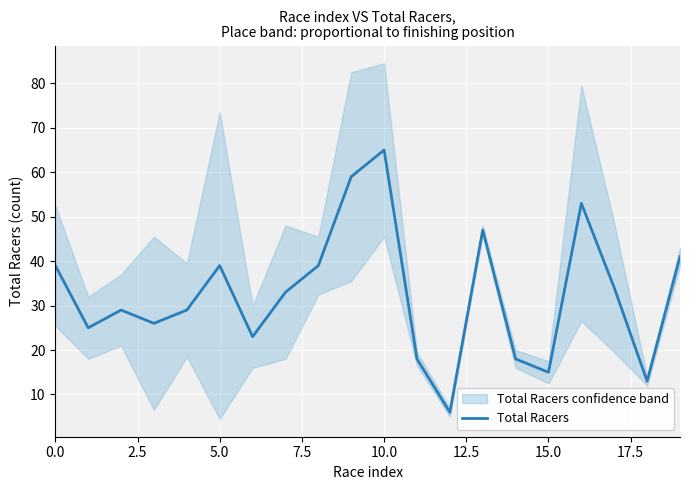

What is the difference between the maximum and minimum values?

59